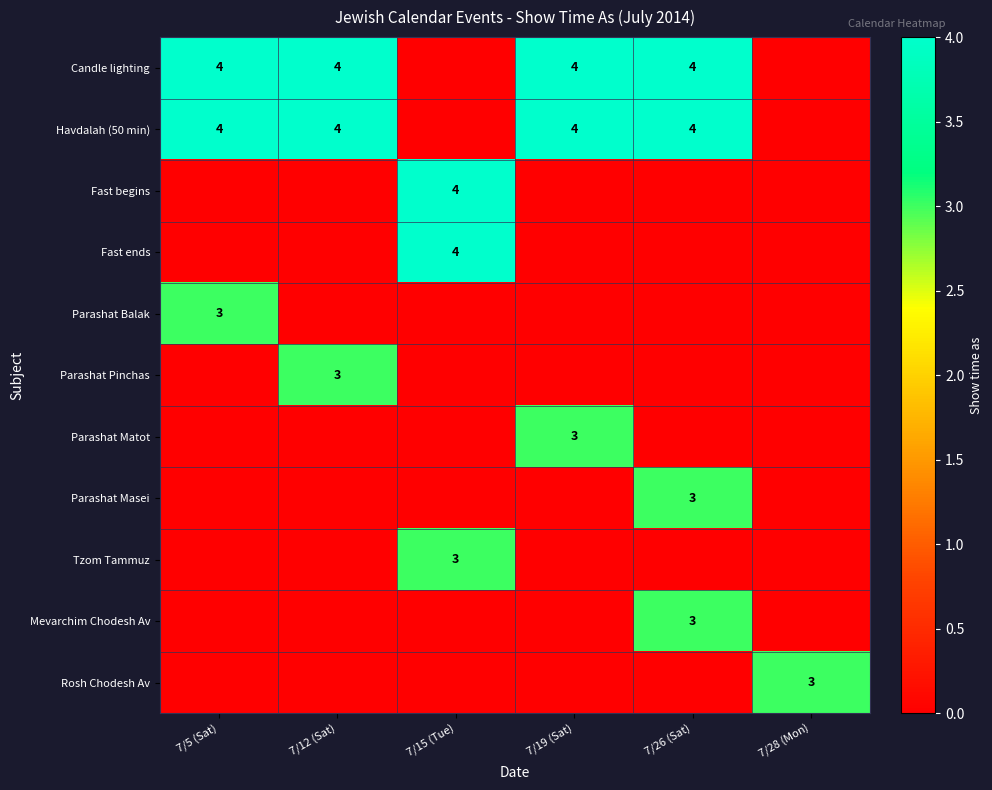

Is the value of Havdalah (50 min) at 7/5 (Sat) greater than the value of Fast begins at 7/5 (Sat)?

Yes